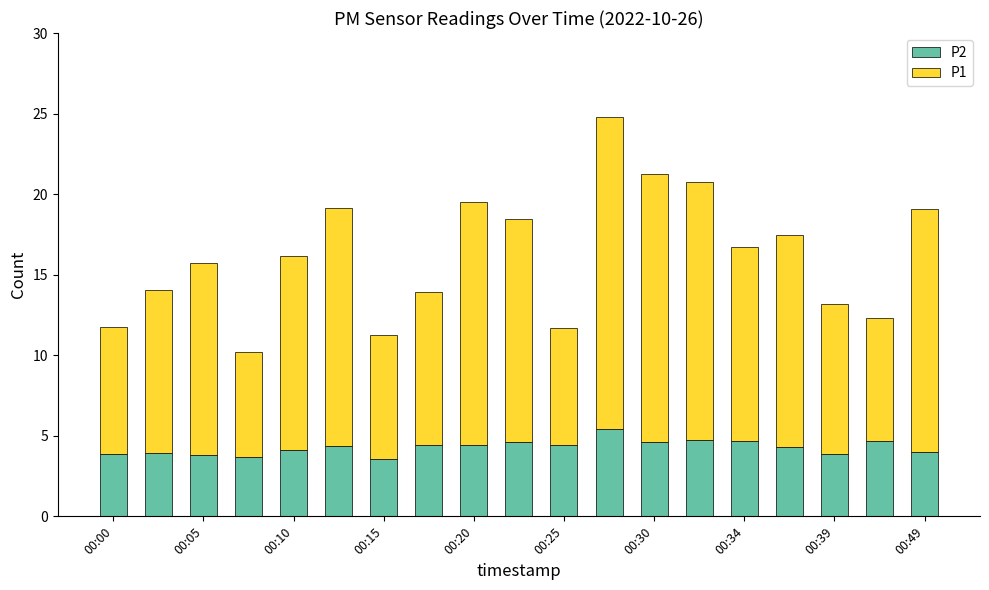

What is the sum of all P2 values?

81.7